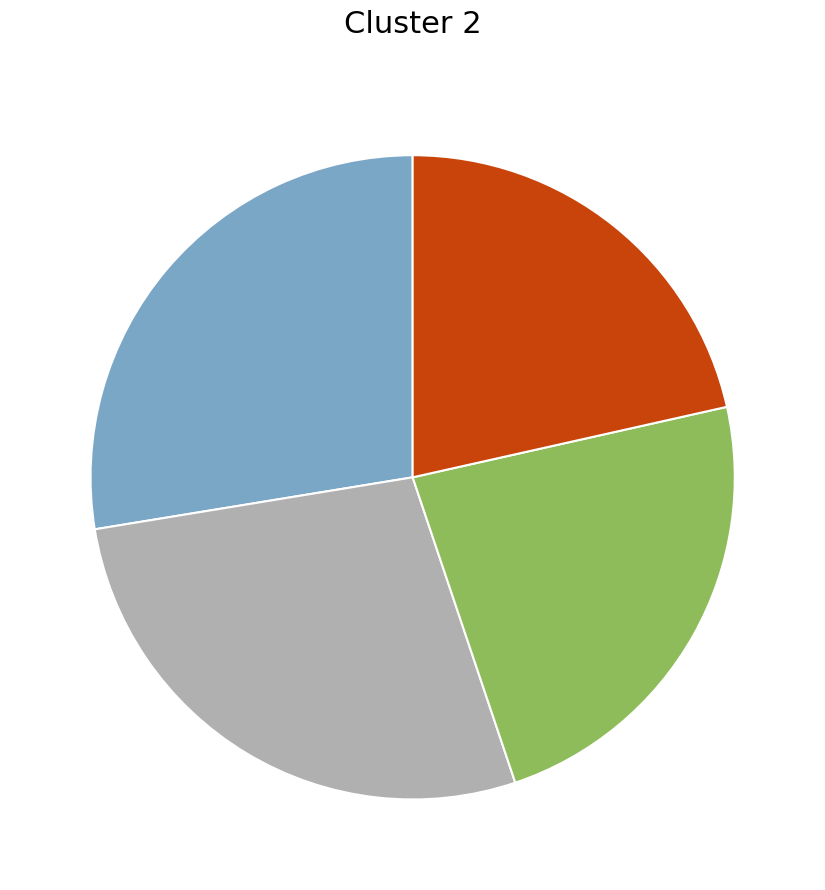

Is there any slice that represents more than half of the pie?

No